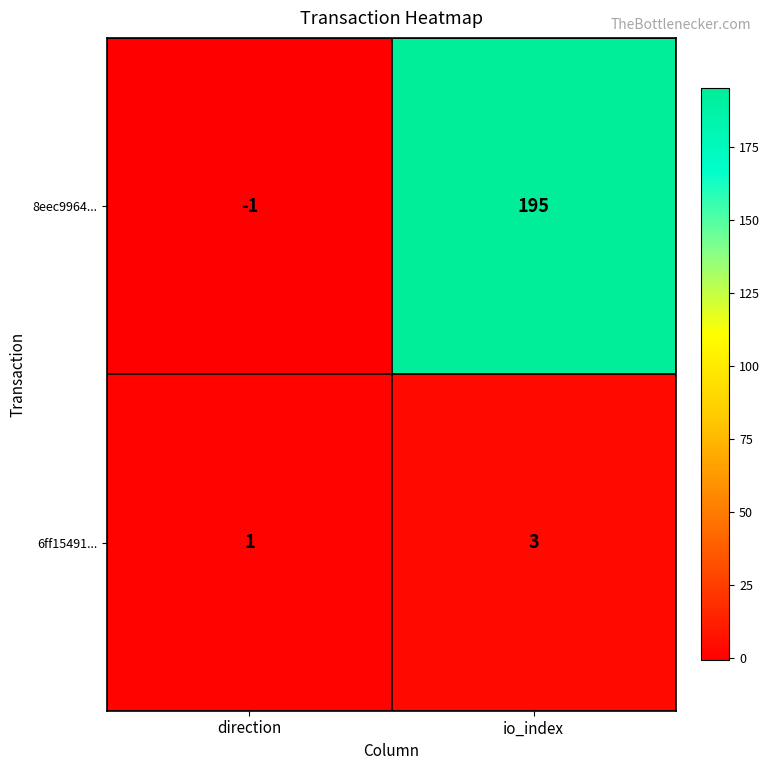

Rank the series by their average value, from lowest to highest.

6ff15491..., 8eec9964...